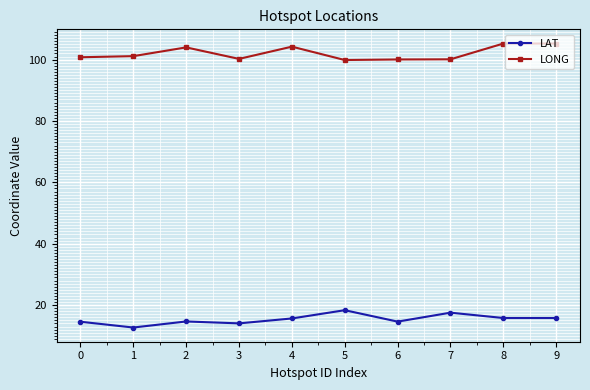

What is the difference between the highest and lowest values at 2?

89.3